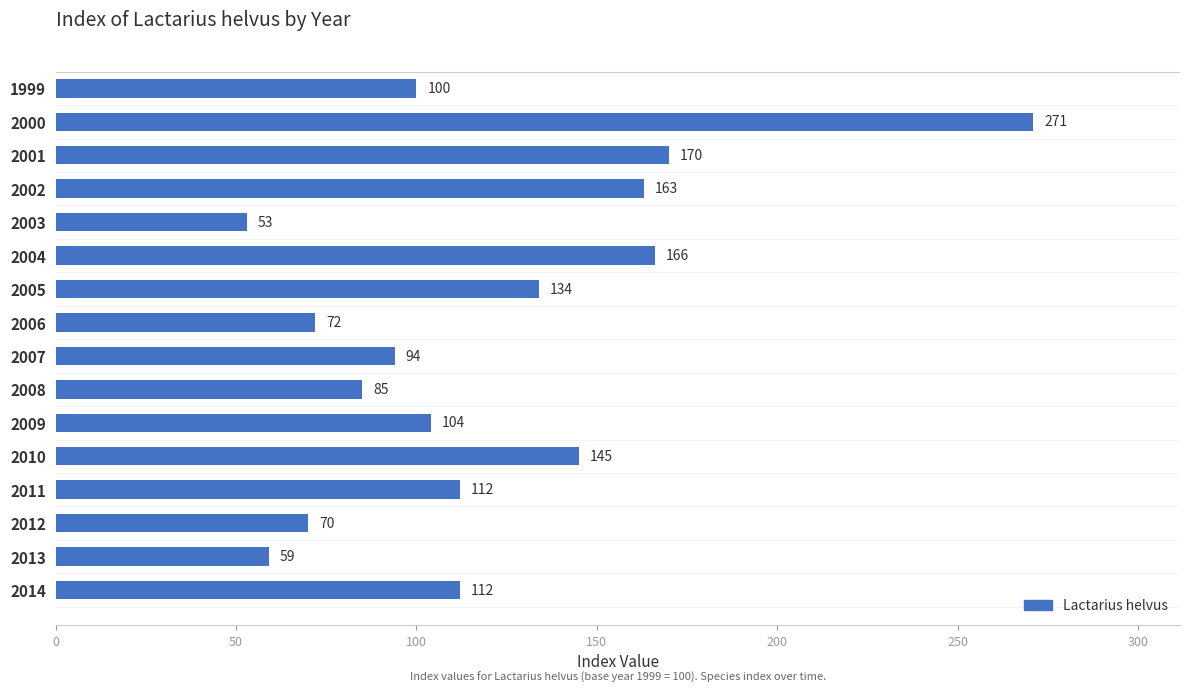

What is the minimum value shown in the chart?

53